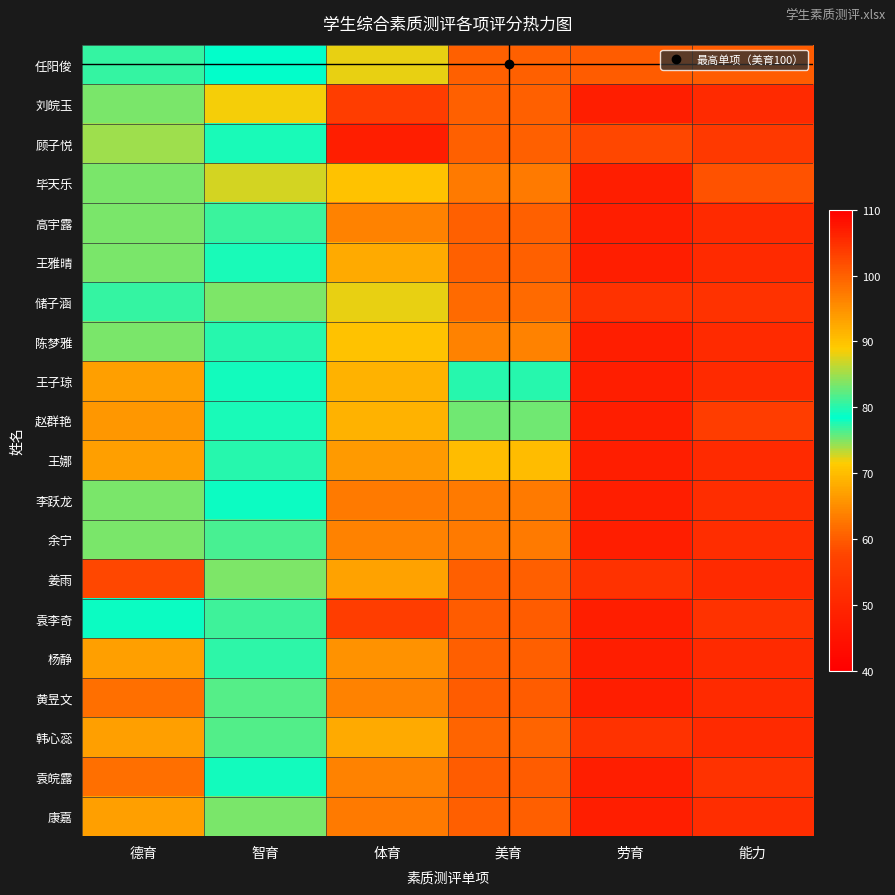

Which label corresponds to the smallest value in the chart?

劳育